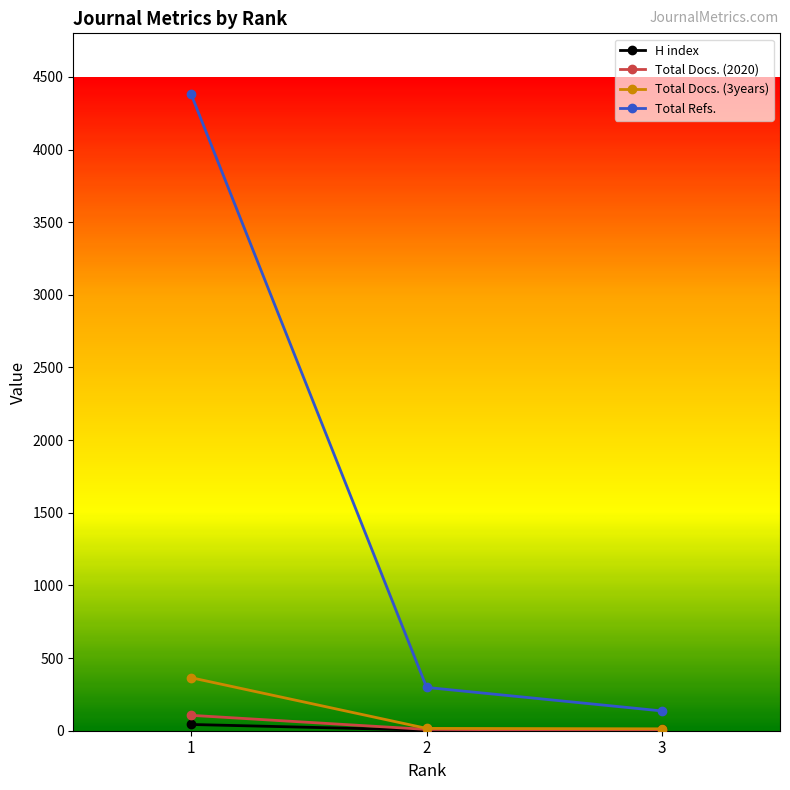

Between 1 and 3, which series saw the biggest shift?

Total Refs.